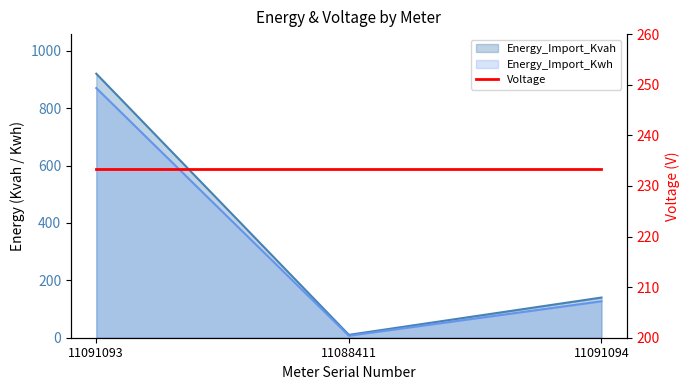

How many Energy_Import_Kvah values are between 10 and 920?

3